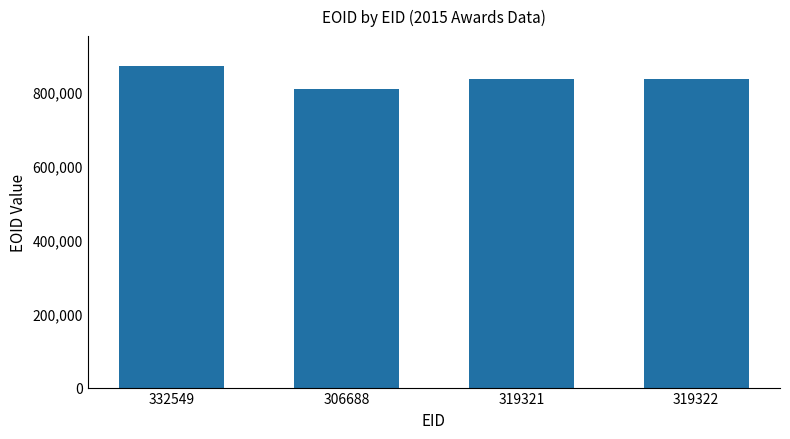

What is the greatest value displayed?

869819